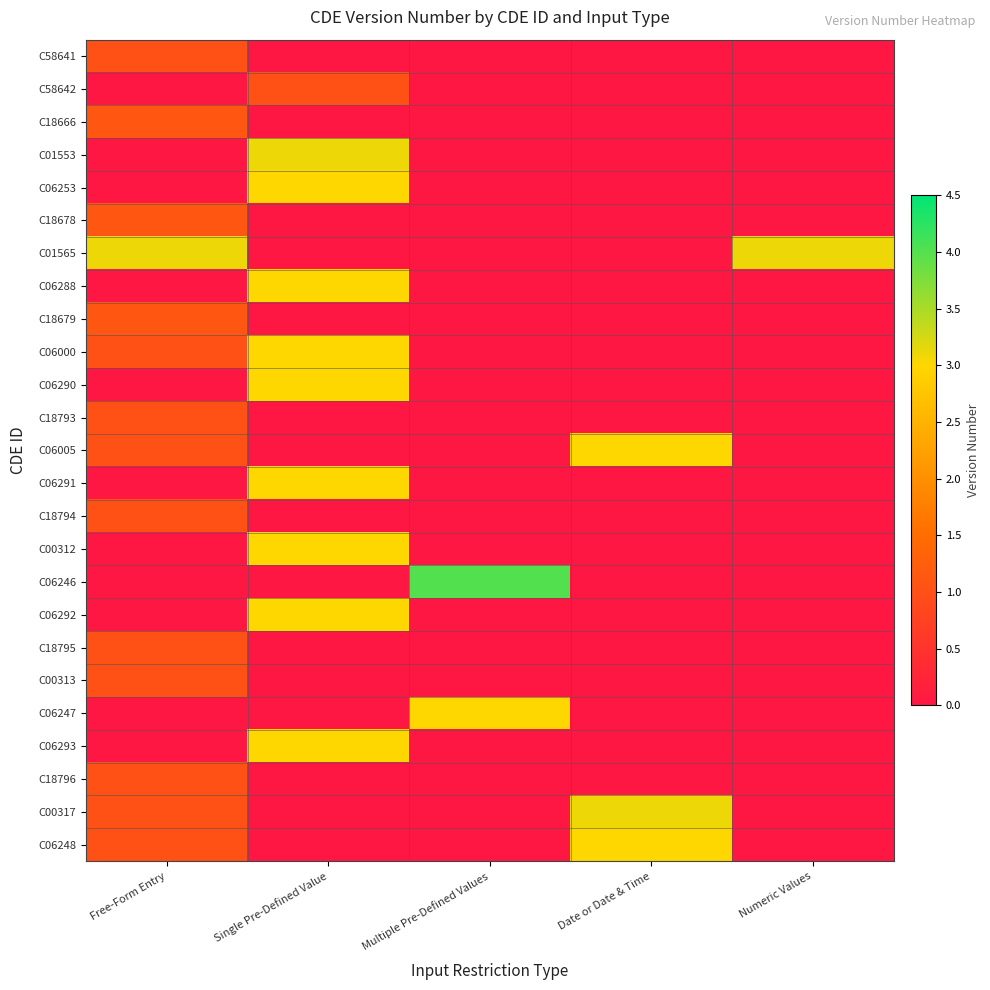

Rank the series at Single Pre-Defined Value from lowest to highest value.

C58641, C18666, C18678, C01565, C18679, C18793, C06005, C18794, C06246, C18795, C00313, C06247, C18796, C00317, C06248, C58642, C06253, C06288, C06000, C06290, C06291, C00312, C06292, C06293, C01553